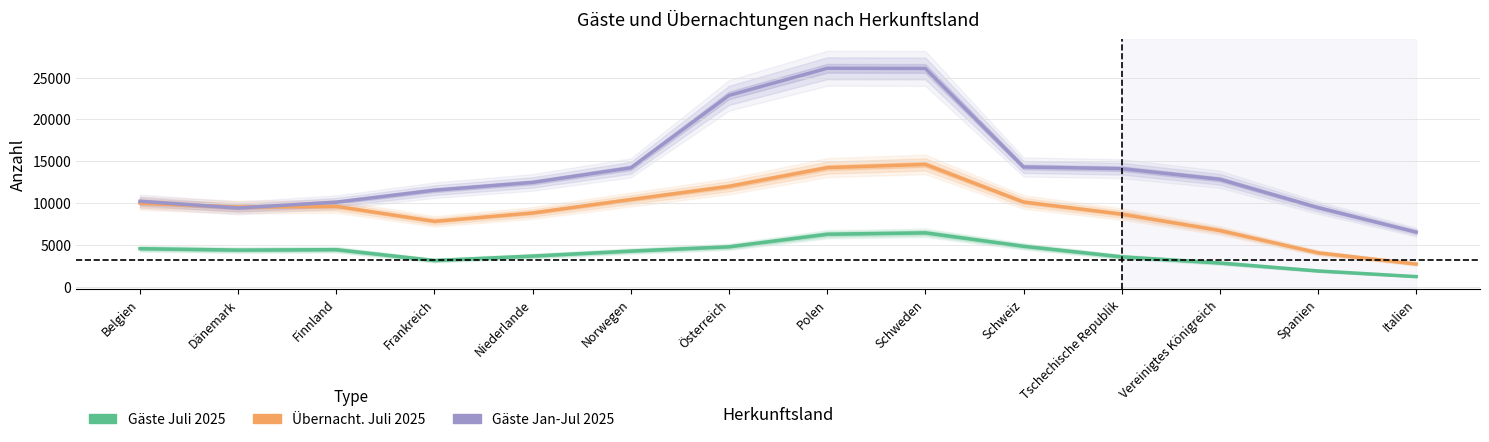

Reading left to right, transcribe all the data shown in this chart.

Gäste Juli 2025: Belgien=4555.3	Dänemark=4385.3	Finnland=4436.3	Frankreich=3140.0	Niederlande=3671.7	Norwegen=4266.0	Österreich=4778.7	Polen=6279.0	Schweden=6448.0	Schweiz=4842.0	Tschechische Republik=3580.3	Vereinigtes Königreich=2841.0	Spanien=1892.7	Italien=1217.7
Übernacht. Juli 2025: Belgien=9998.0	Dänemark=9528.3	Finnland=9608.3	Frankreich=7820.3	Niederlande=8823.3	Norwegen=10426.7	Österreich=12003.7	Polen=14233.3	Schweden=14624.0	Schweiz=10128.7	Tschechische Republik=8686.7	Vereinigtes Königreich=6726.7	Spanien=4060.0	Italien=2722.0
Gäste Jan-Jul 2025: Belgien=10214.0	Dänemark=9421.3	Finnland=10110.0	Frankreich=11540.0	Niederlande=12471.7	Norwegen=14214.3	Österreich=22871.7	Polen=26108.3	Schweden=26087.3	Schweiz=14314.7	Tschechische Republik=14113.7	Vereinigtes Königreich=12845.7	Spanien=9462.7	Italien=6535.7